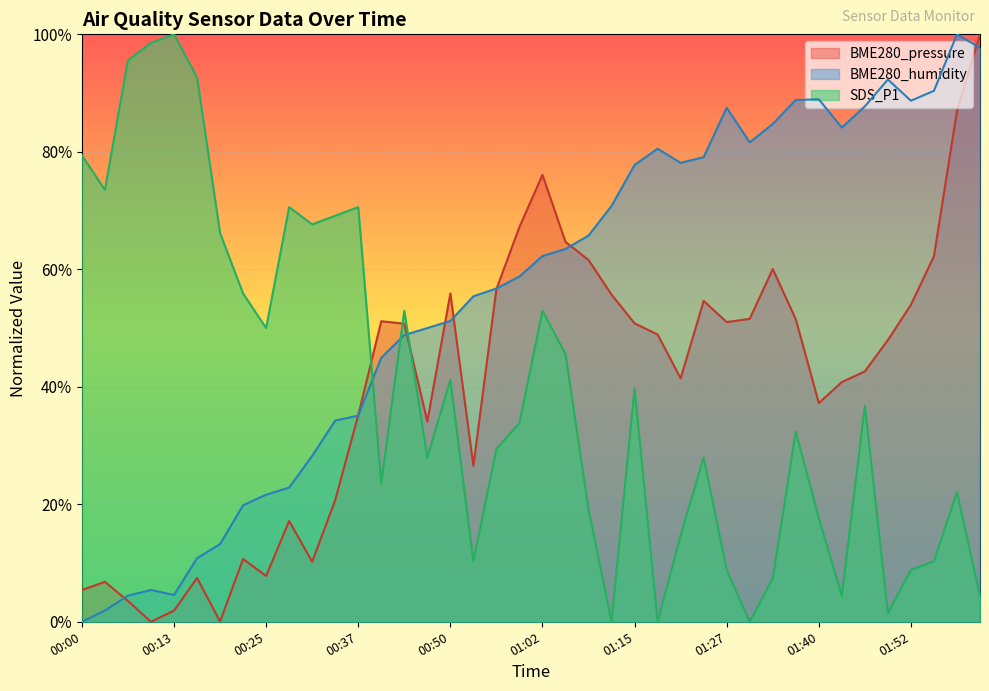

What is the label of the 26th point from the left?

01:18